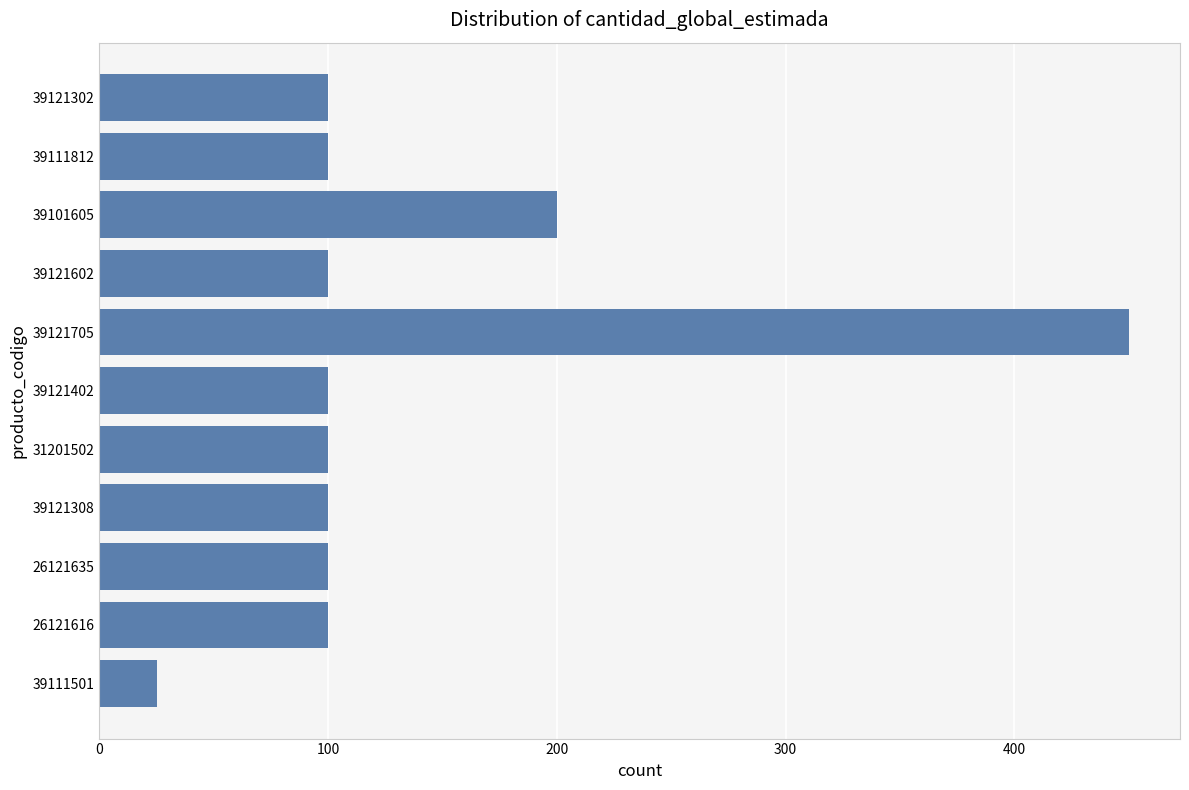

What is the greatest value displayed?

450